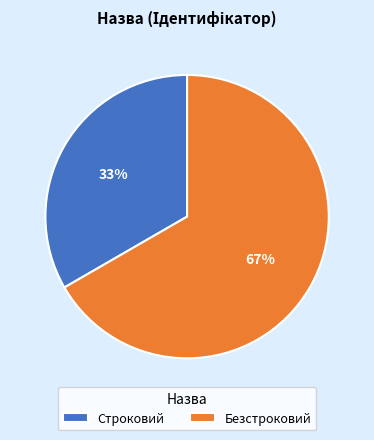

Which has a higher value, Безстроковий or Строковий?

Безстроковий